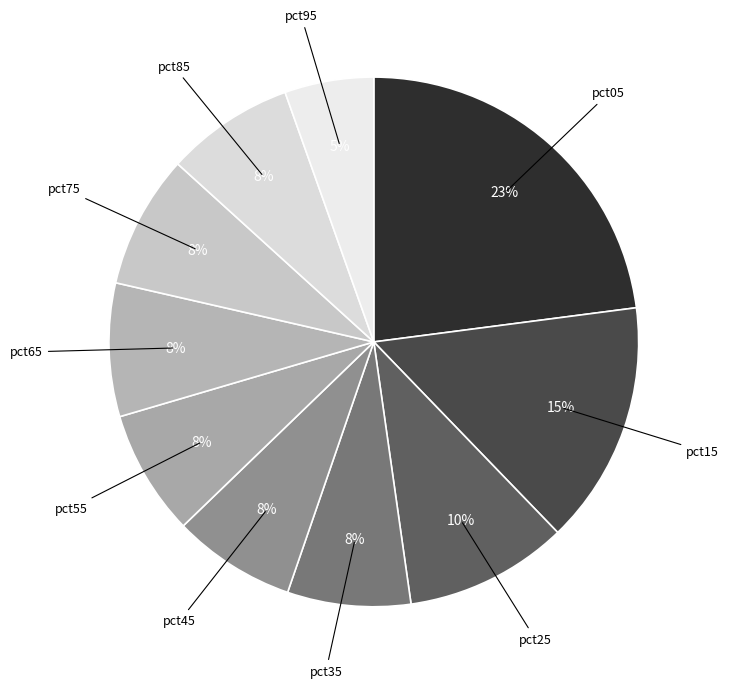

How many segments does this pie chart have?

10